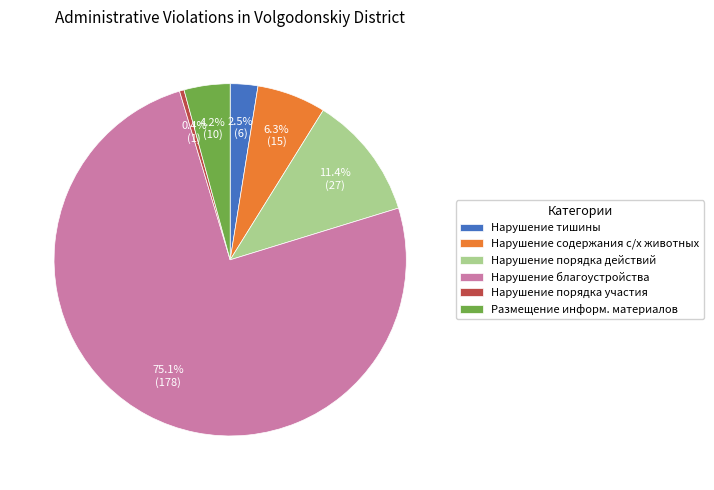

To the nearest percent, what is the difference between the largest and smallest slice percentages?

75%